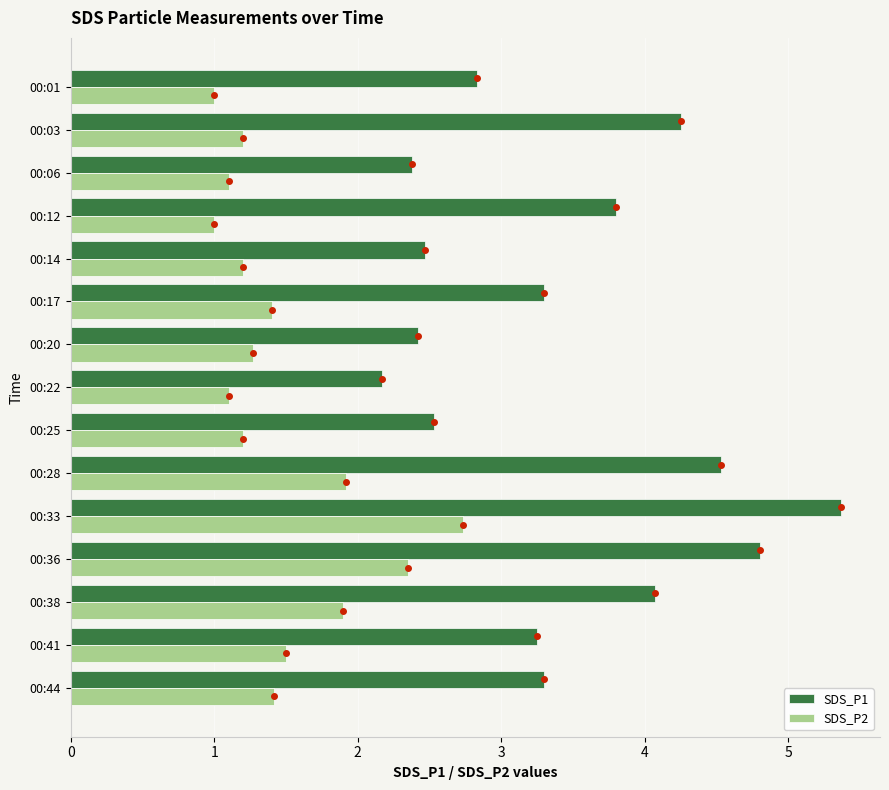

List the series in order of their overall mean, highest first.

SDS_P1, SDS_P2